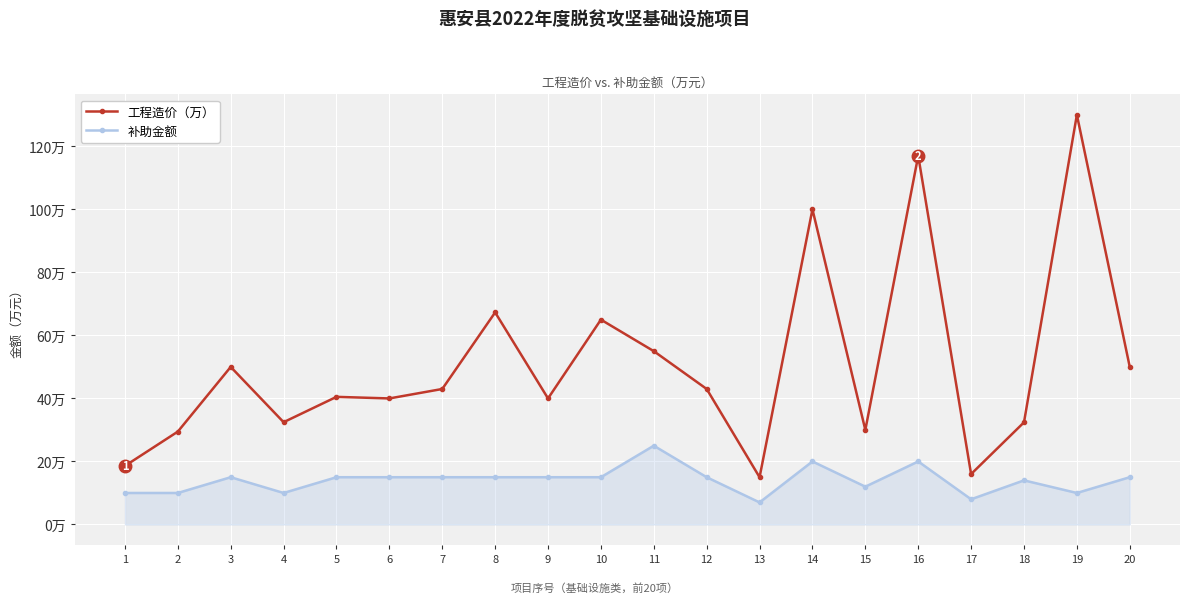

What value does the 补助金额 series have at 10?

15.0